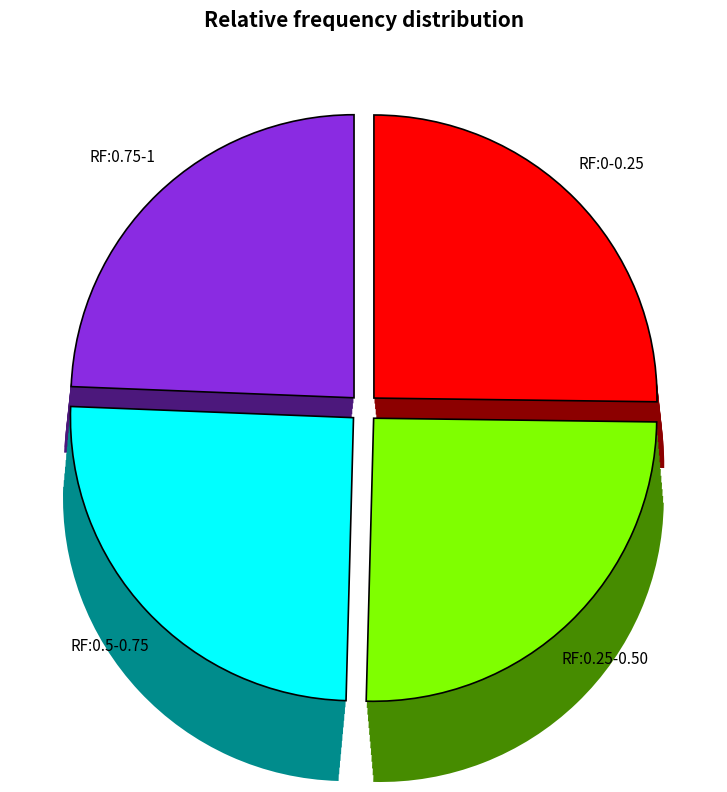

How many slices are in this pie chart?

4